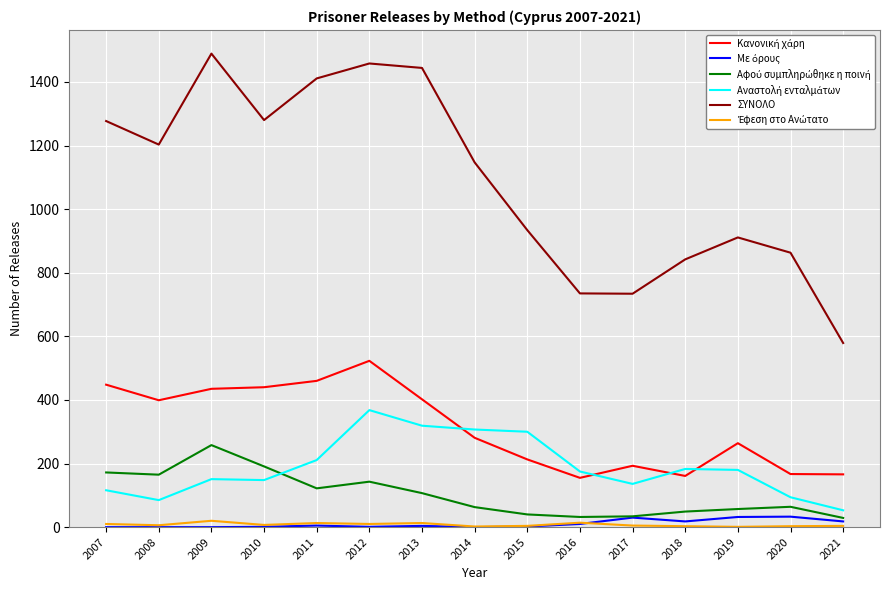

Which series has the largest range (max minus min)?

ΣΥΝΟΛΟ